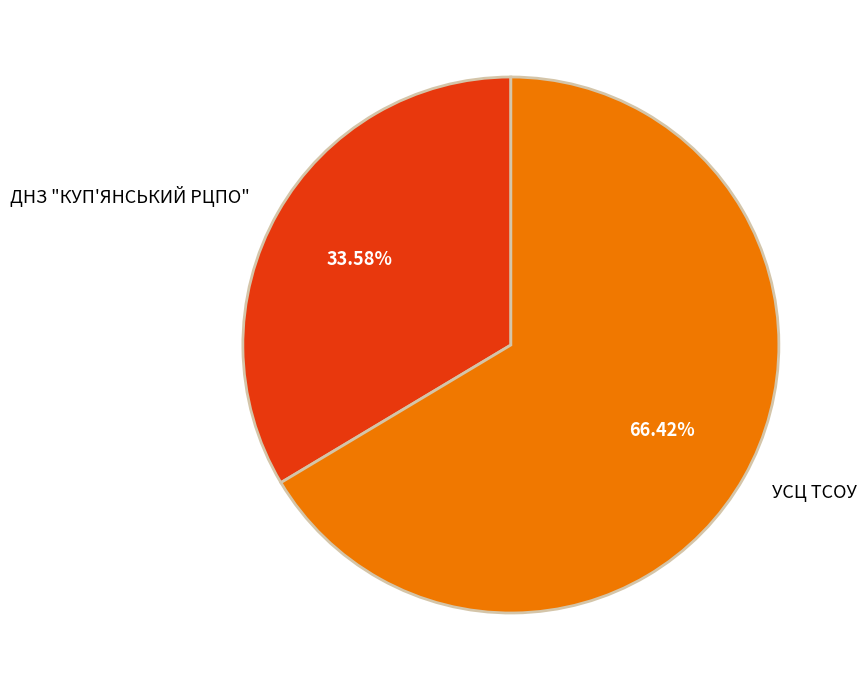

Does УСЦ ТСОУ represent more than half of the total?

Yes